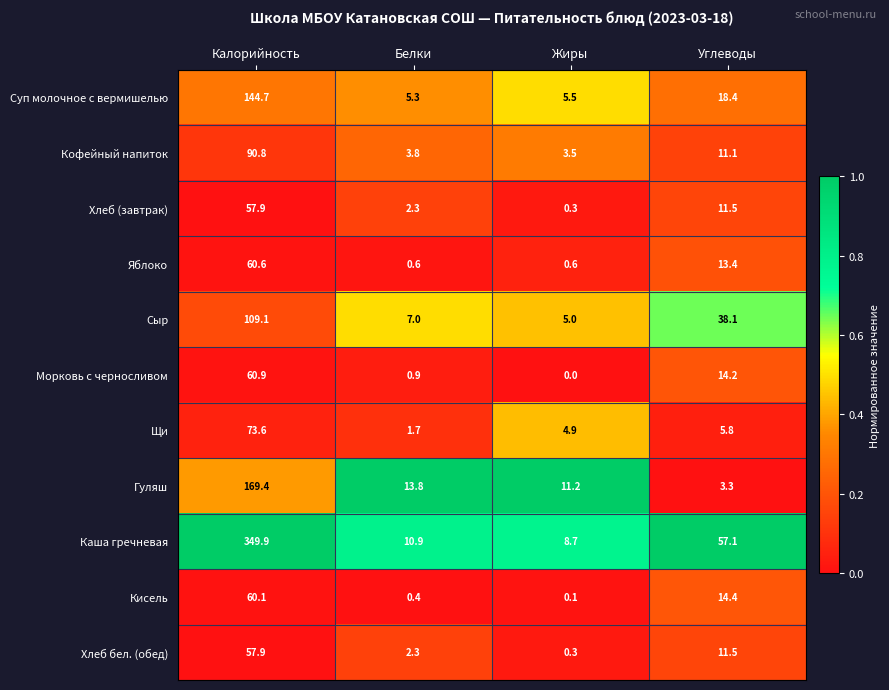

Is the value of Яблоко at Жиры greater than the value of Суп молочное с вермишелью at Углеводы?

No